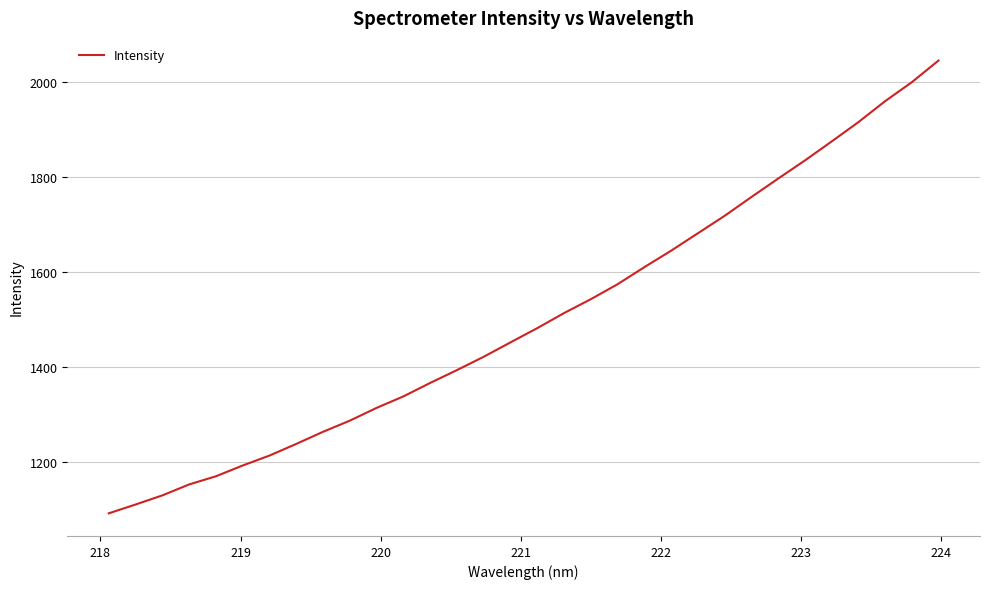

True or false: the data has more than 0 interior local peaks.

False